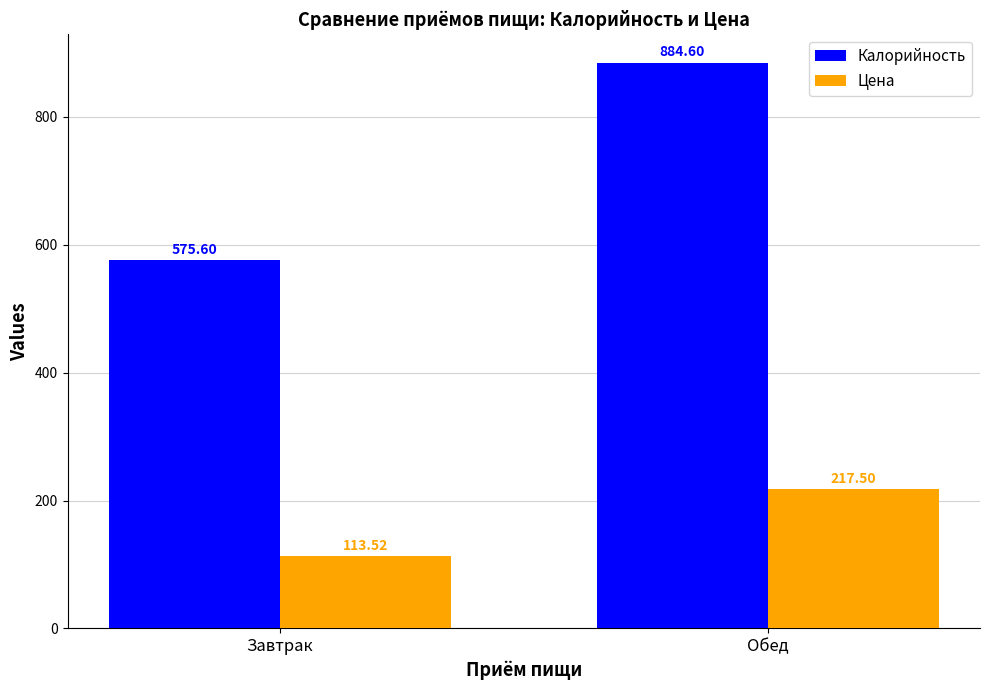

True or false: Цена has a value of 217.5 at Обед.

True